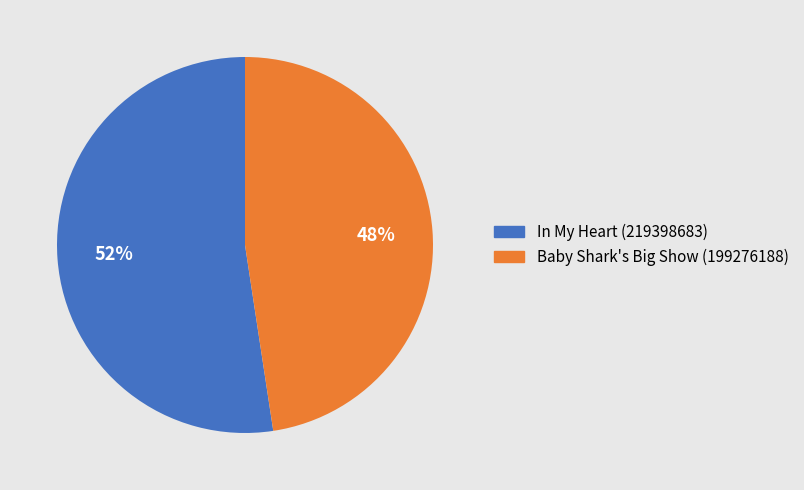

To the nearest percent, what is the combined percentage of Baby Shark's Big Show (199276188) and In My Heart (219398683)?

100%